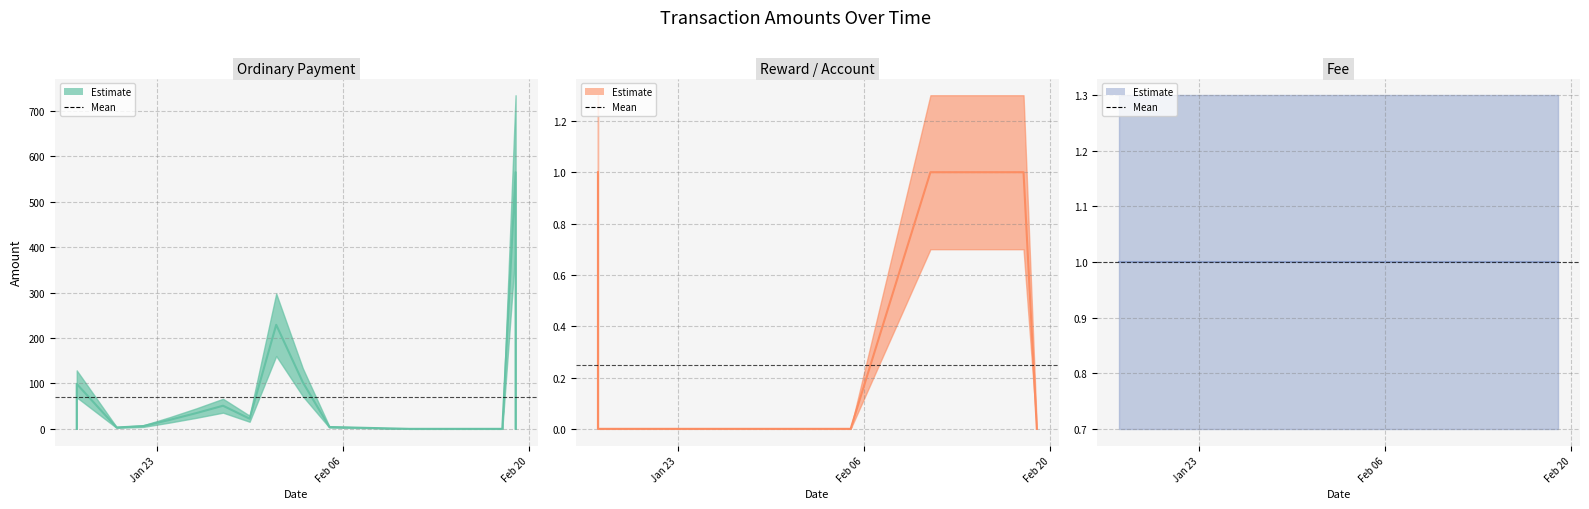

How many data points in Ordinary Payment are above 19?

8